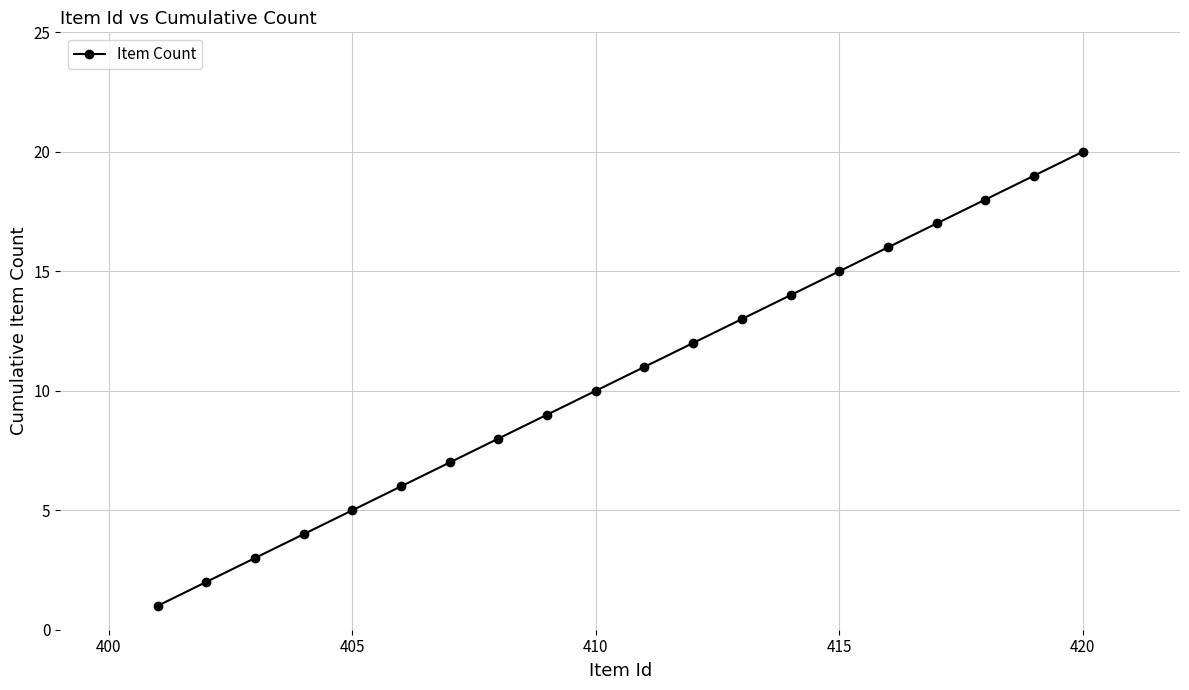

What is the maximum value shown in the chart?

20